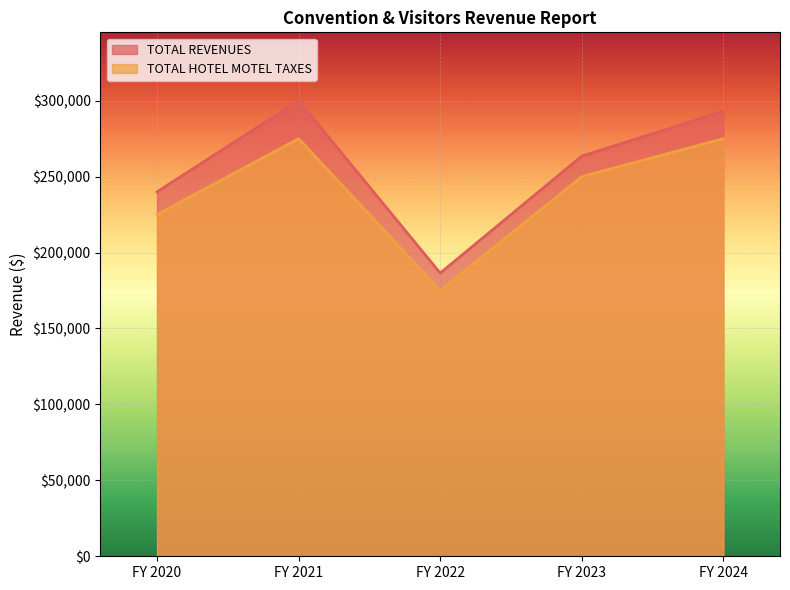

Where does the TOTAL REVENUES series first go above 263500?

FY 2021